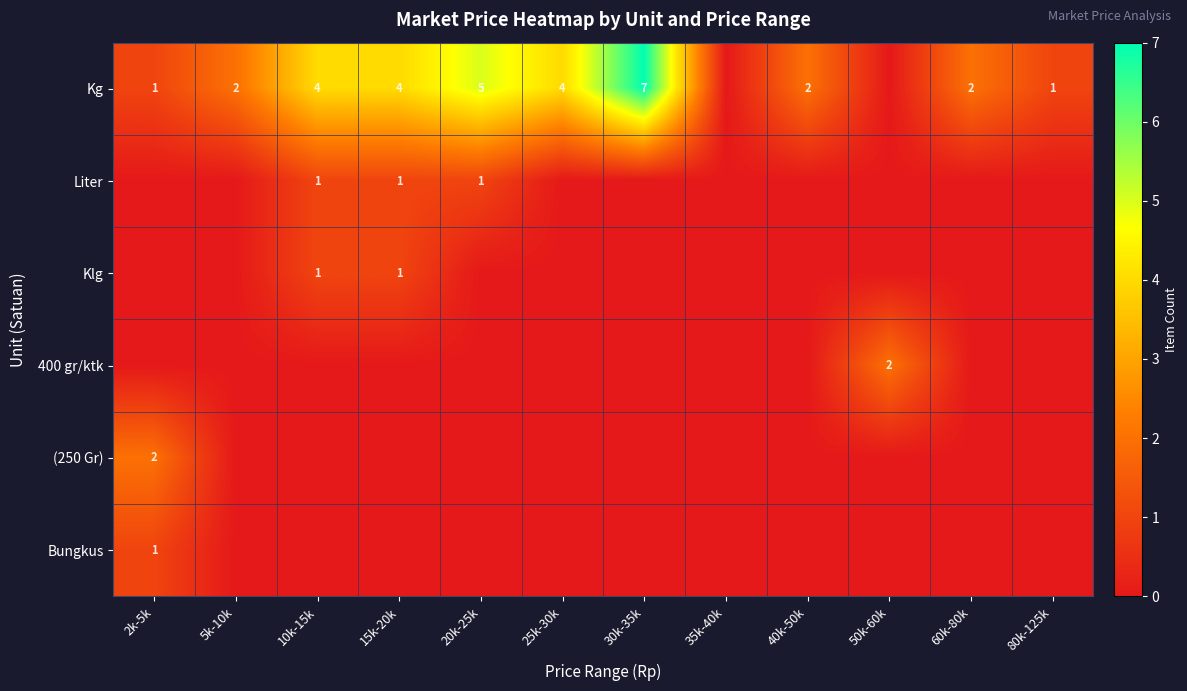

The value of Liter at 15k-20k is 1. True or false?

True